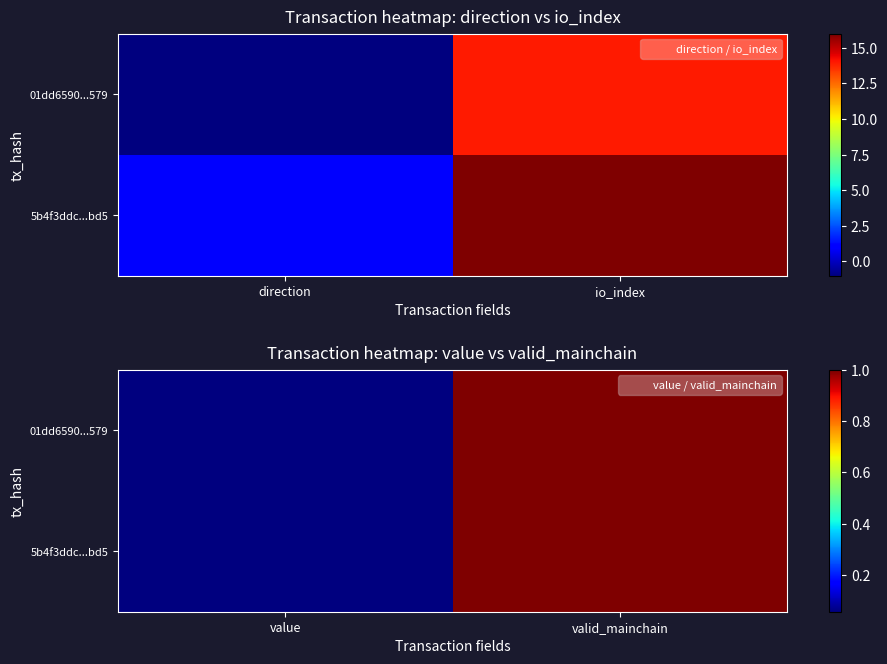

Count the number of data series in this chart.

2